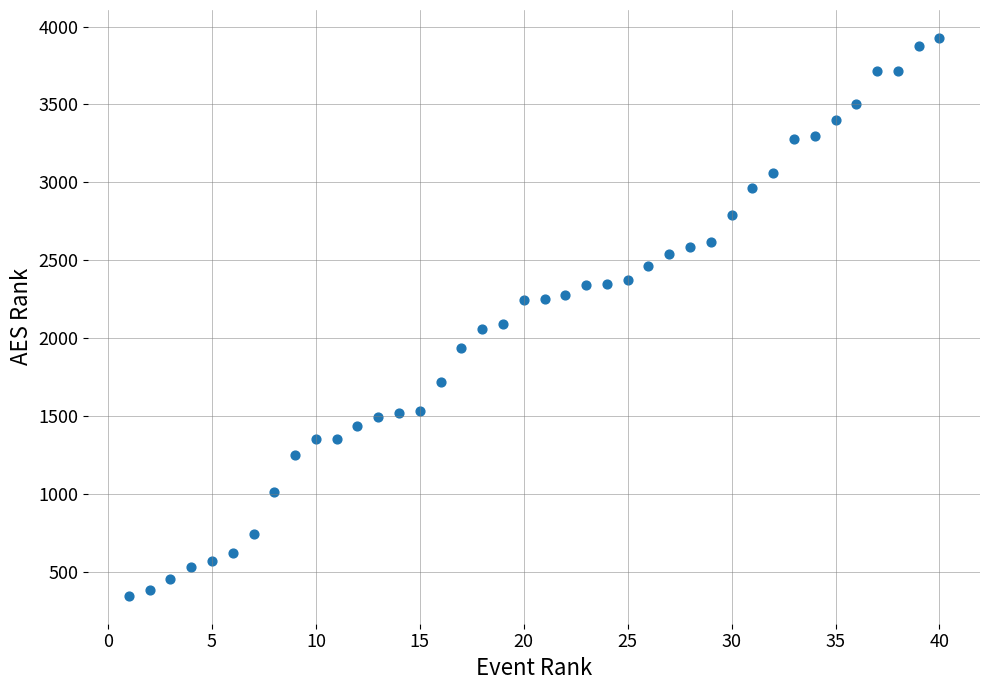

What is the range of X values (max minus min)?

39